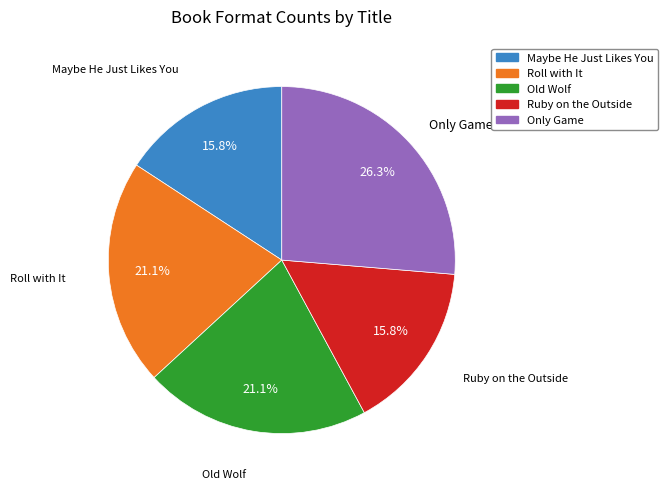

Count the number of slices in the pie.

5